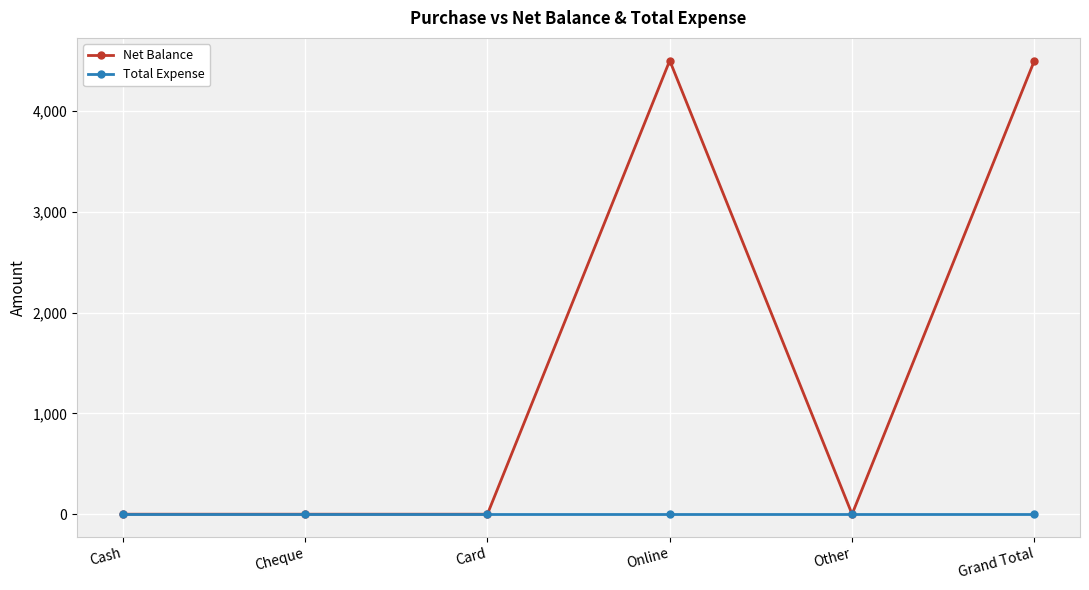

Rank the series by their maximum value, from lowest to highest.

Total Expense, Net Balance